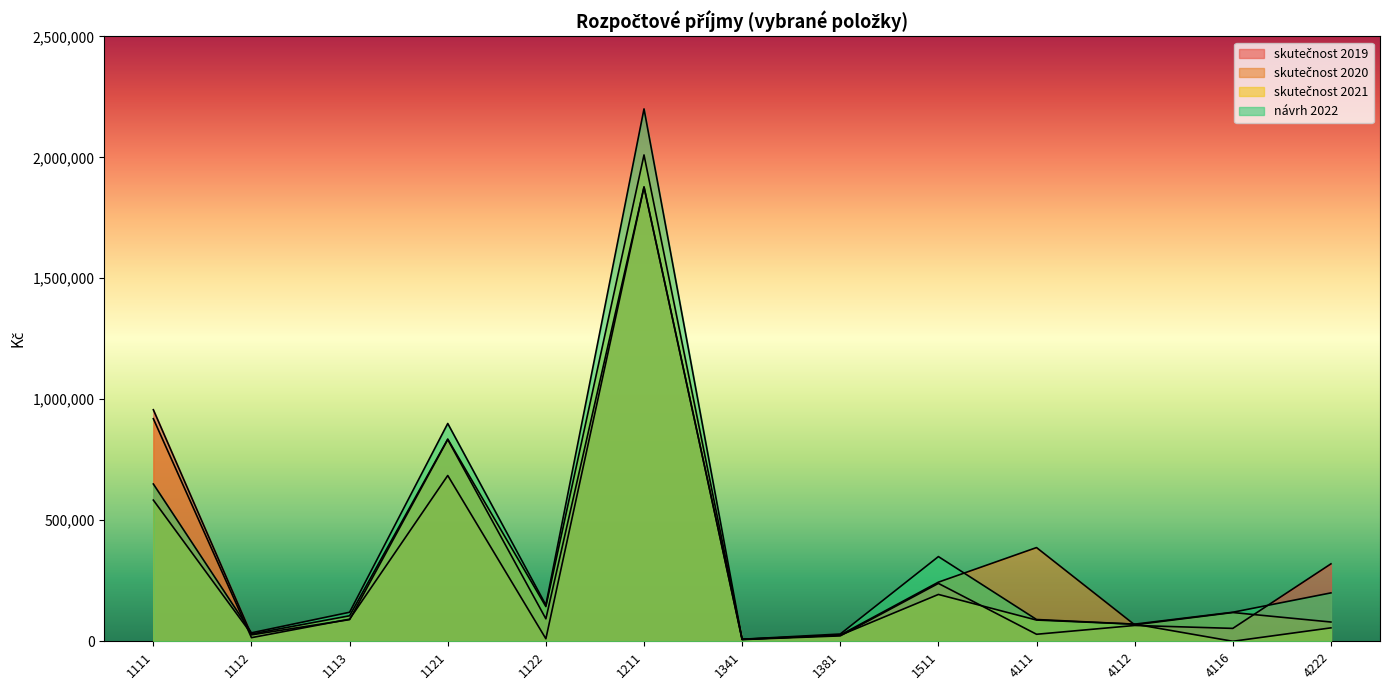

How many intersections are there between skutečnost 2019 and skutečnost 2021?

4